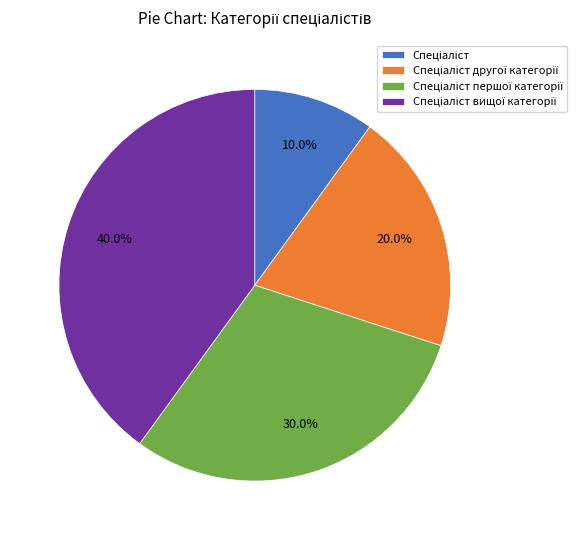

Is there any slice that represents more than half of the pie?

No